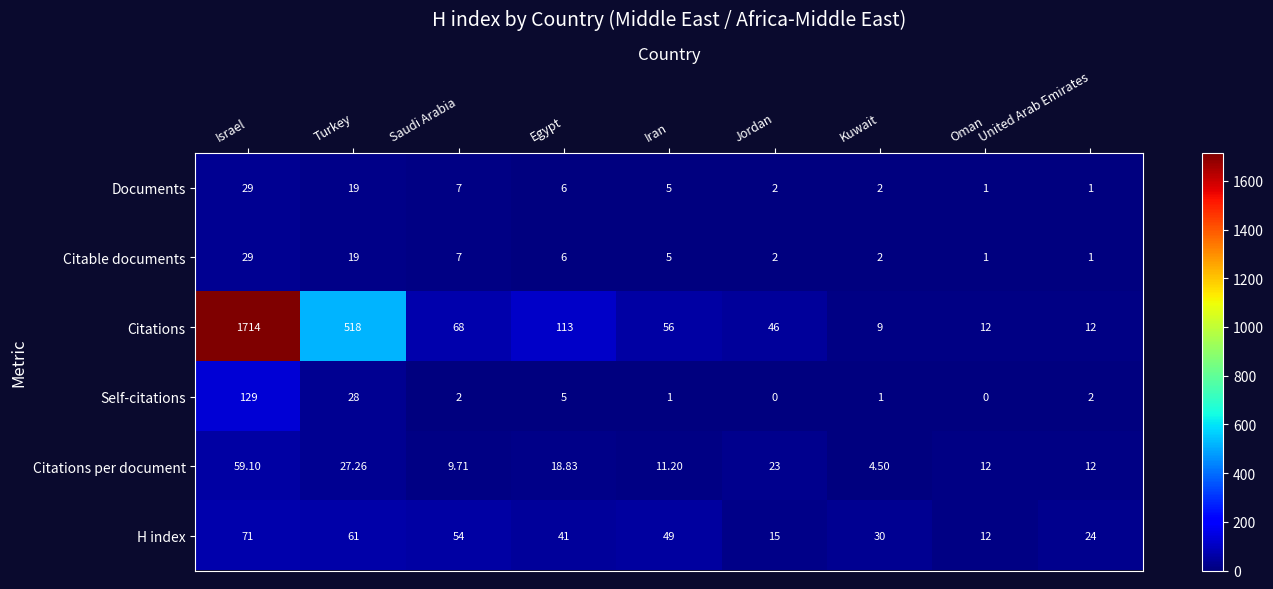

Rank the categories by Self-citations value from lowest to highest.

Jordan, Oman, Iran, Kuwait, Saudi Arabia, United Arab Emirates, Egypt, Turkey, Israel